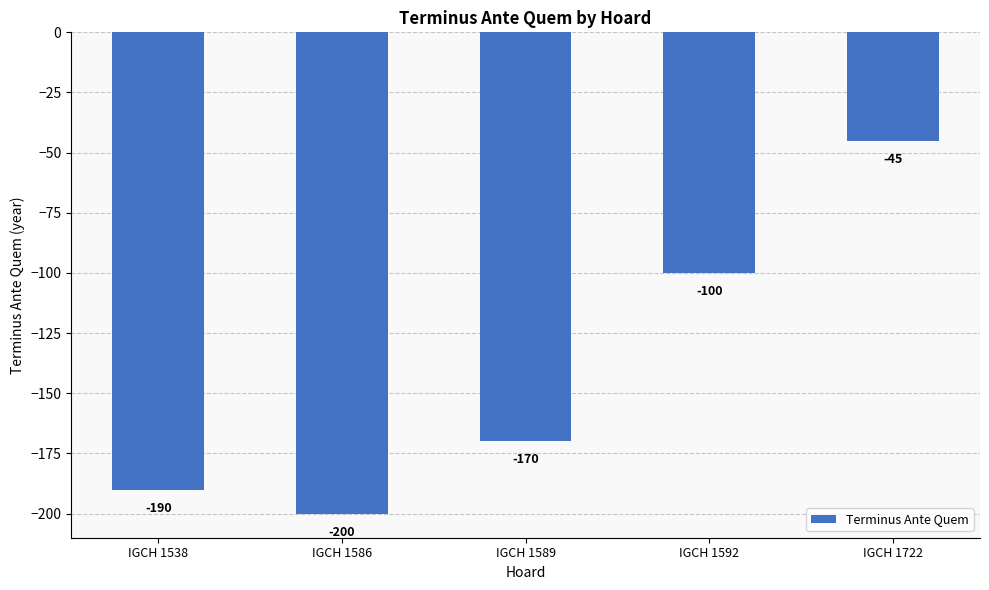

What is the change in value from IGCH 1592 to IGCH 1722?

+55